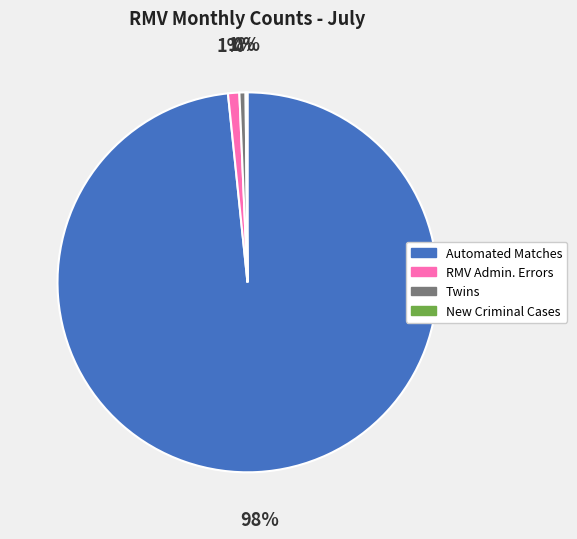

The RMV Admin. Errors slice represents 1% of the pie. True or false?

True